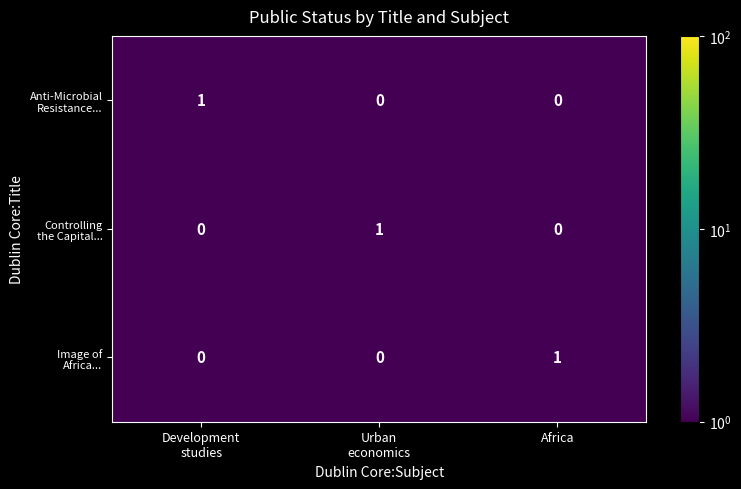

At how many categories does at least one series exceed 0?

3